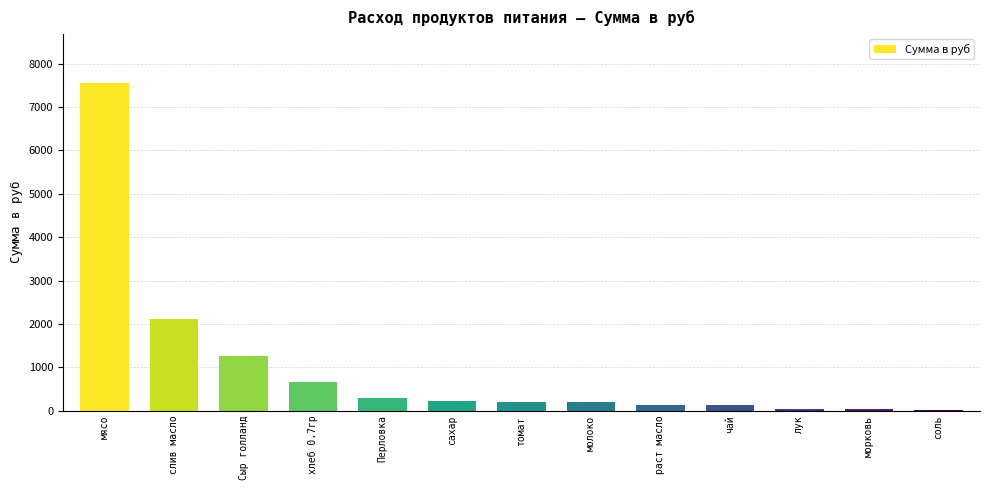

Approximately how many times larger is the value at Перловка compared to молоко?

1.5